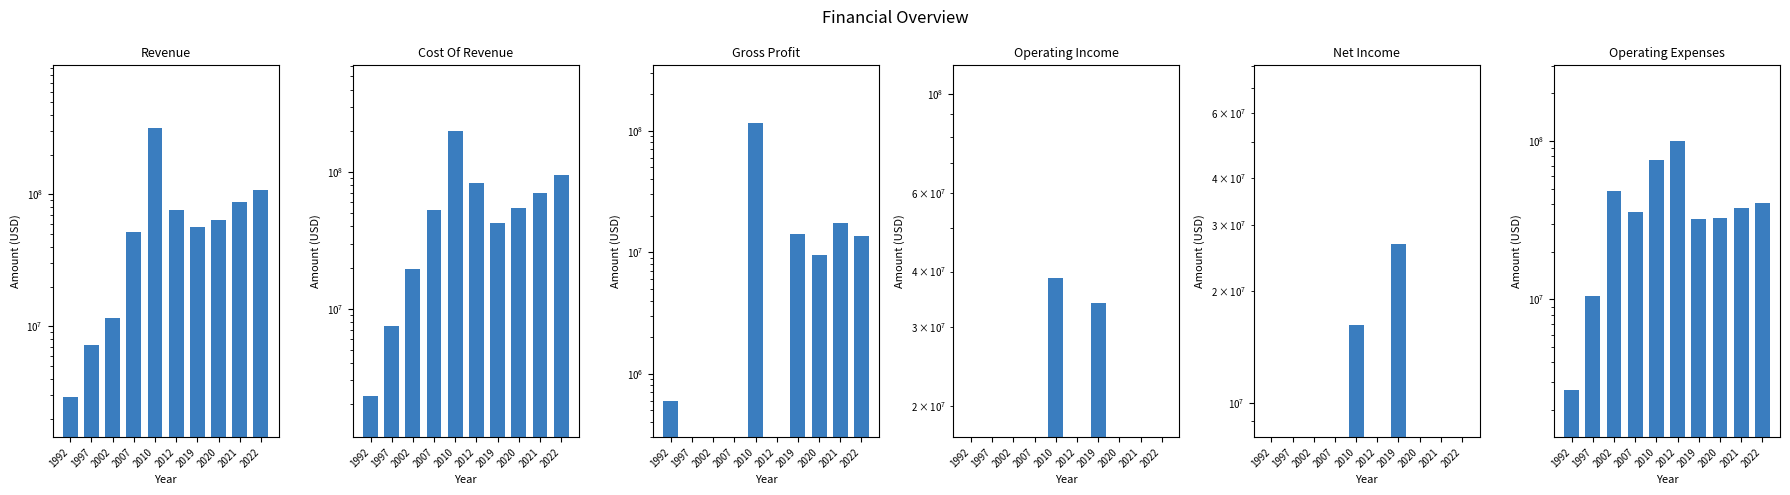

How many values in the Operating Expenses series are below 37559000?

5